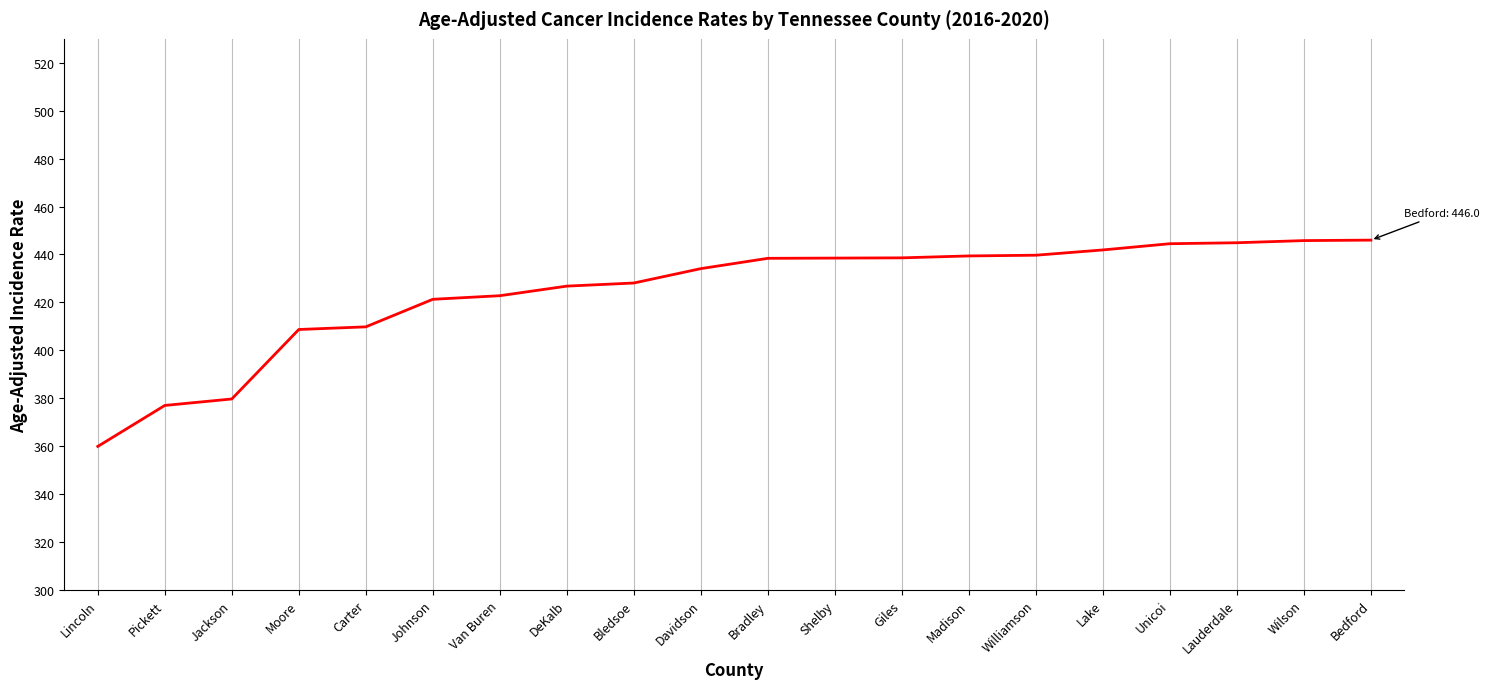

What is the minimum value shown in the chart?

359.9